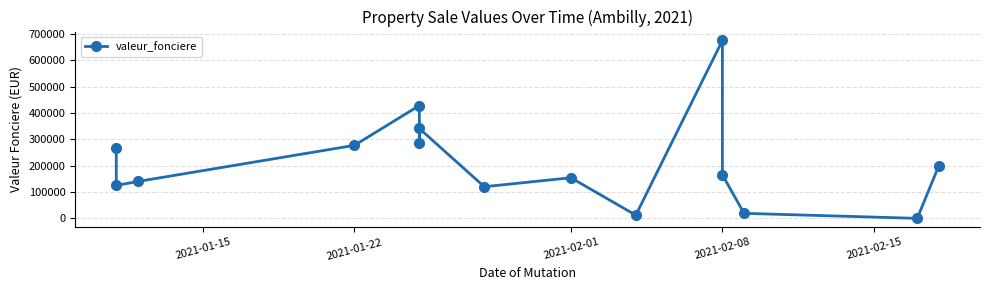

What is the average value?

214015